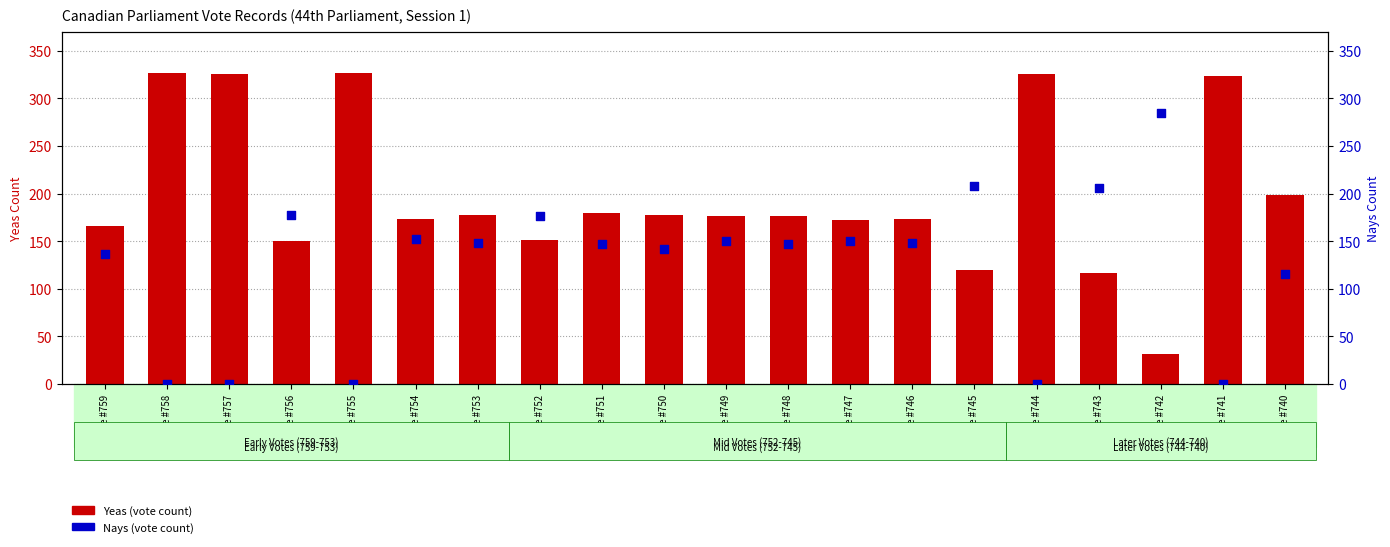

What is the total value across all series at Vote #740?

314